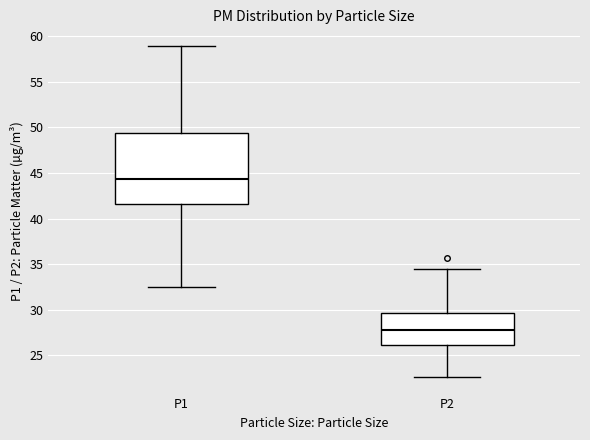

Reading left to right, read every box against the y-axis: the position of its median line, the range the box covers, and the ends of its whiskers. The values are not printed on the chart, so give them approximately, as read against the axis.

P1: median 44.5, box 41.5 to 49.5, whiskers 32.5 to 59.0
P2: median 28.0, box 26.0 to 29.5, whiskers 22.5 to 34.5